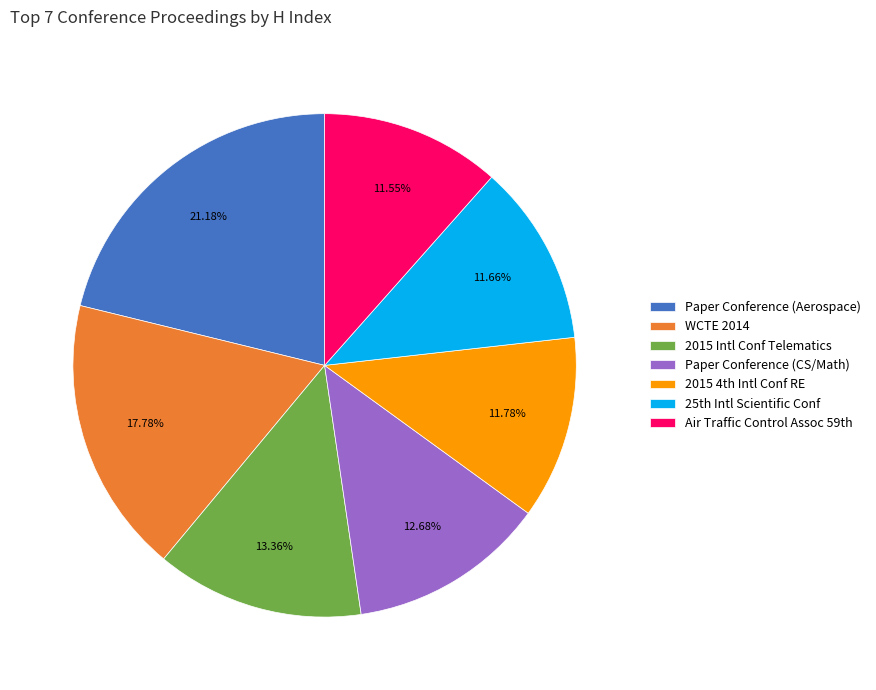

Which category has the biggest portion of the pie?

Paper Conference (Aerospace)